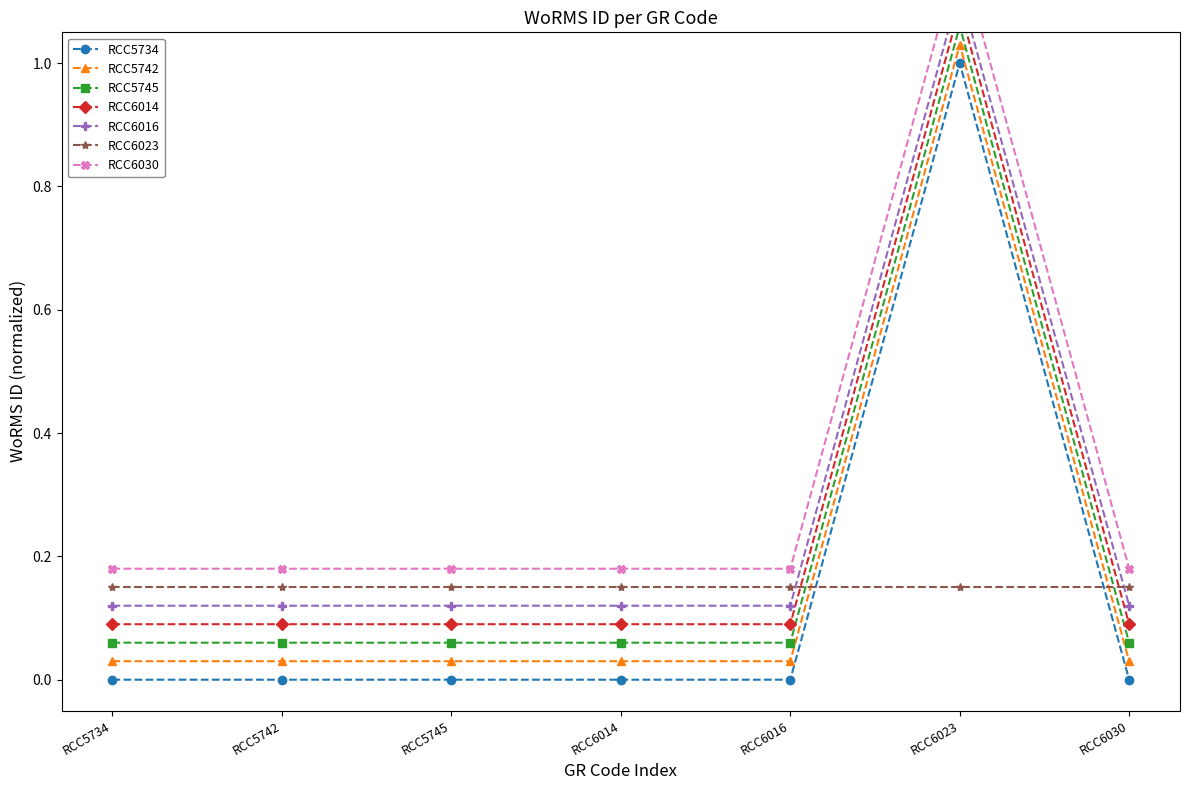

The value of RCC6014 at RCC6023 is 1.2. True or false?

True